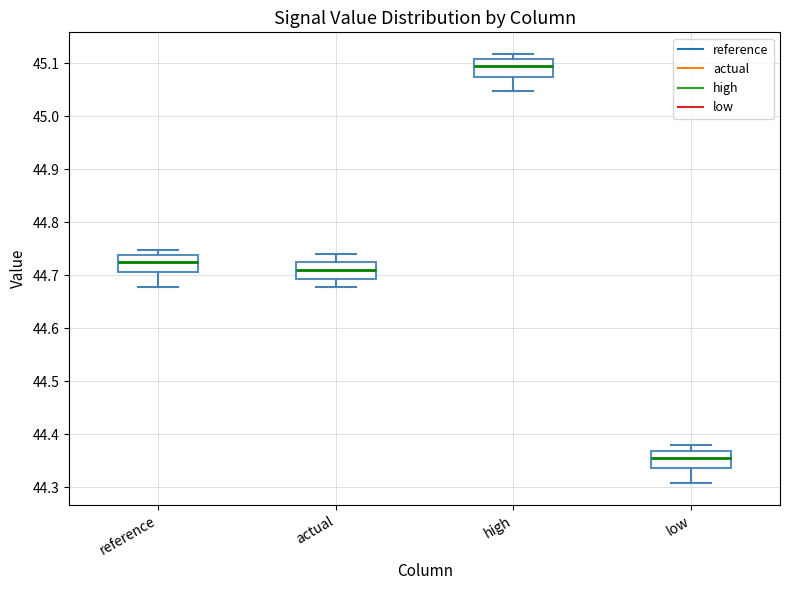

Where is the lower edge of the box for high on the y-axis? The values are not printed on the chart, so give them approximately, as read against the axis.

45.08